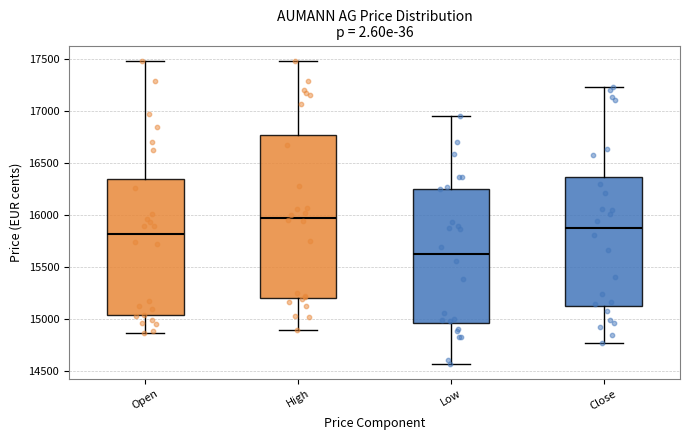

Reading left to right, read every box against the y-axis: the position of its median line, the range the box covers, and the ends of its whiskers. The values are not printed on the chart, so give them approximately, as read against the axis.

Open: median 15800, box 15050 to 16350, whiskers 14850 to 17500
High: median 15950, box 15200 to 16750, whiskers 14900 to 17500
Low: median 15600, box 14950 to 16250, whiskers 14550 to 16950
Close: median 15900, box 15100 to 16350, whiskers 14750 to 17250